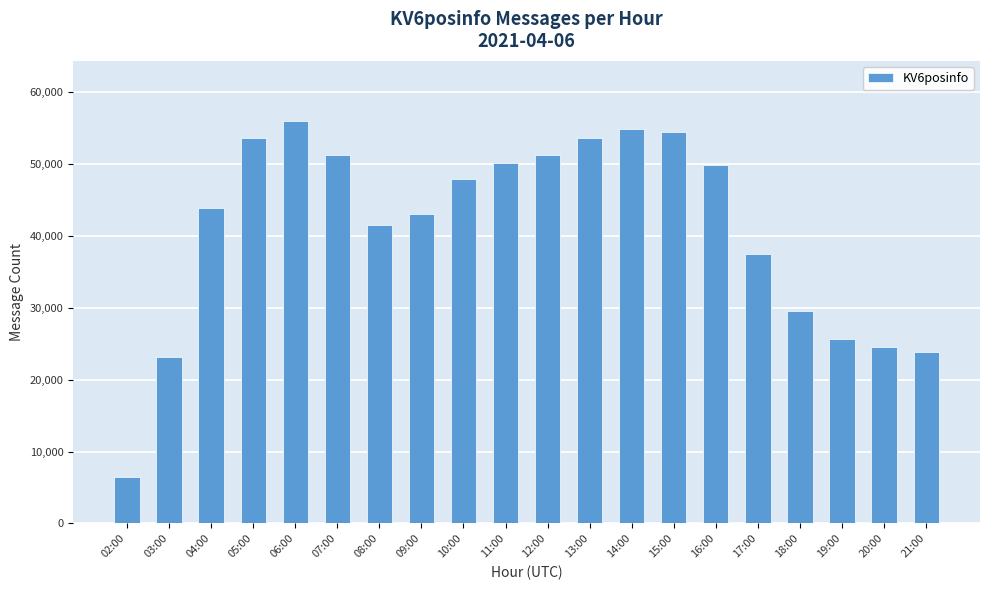

What is the sum of the values at 04:00 and 07:00?

95112